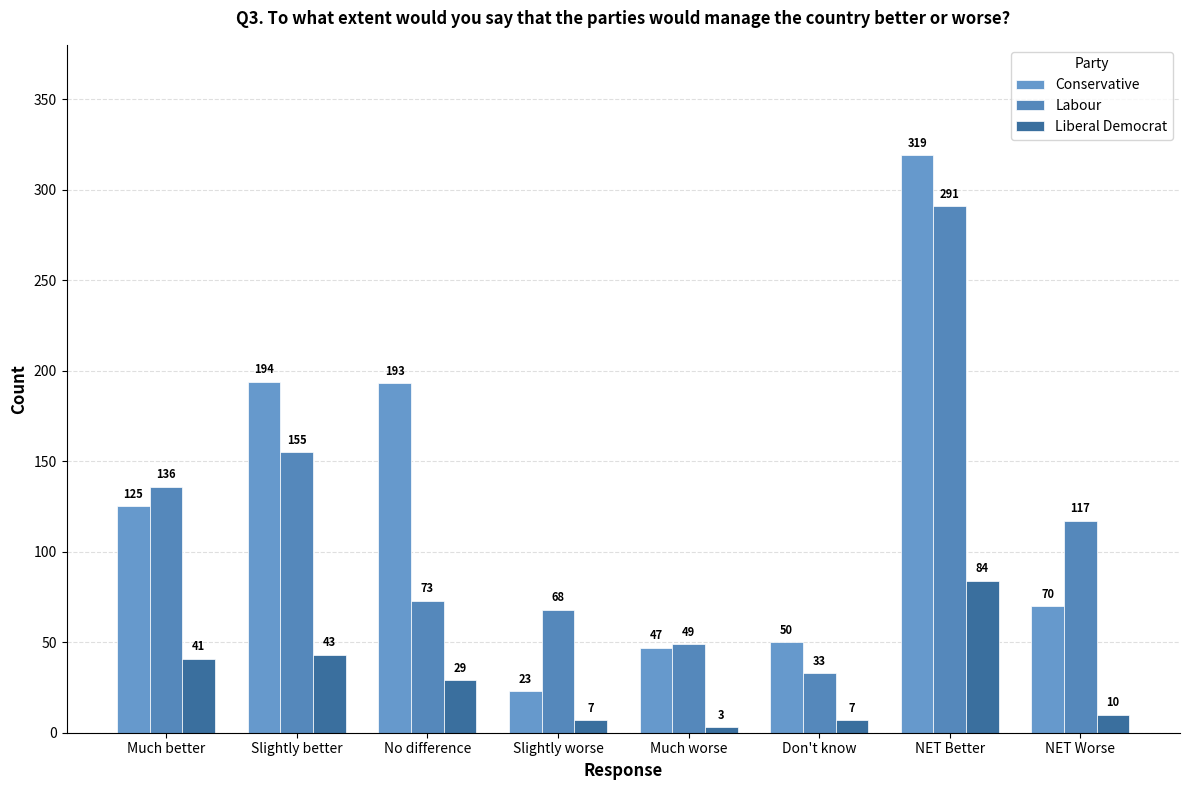

Rank the series at Slightly better from lowest to highest value.

Liberal Democrat, Labour, Conservative